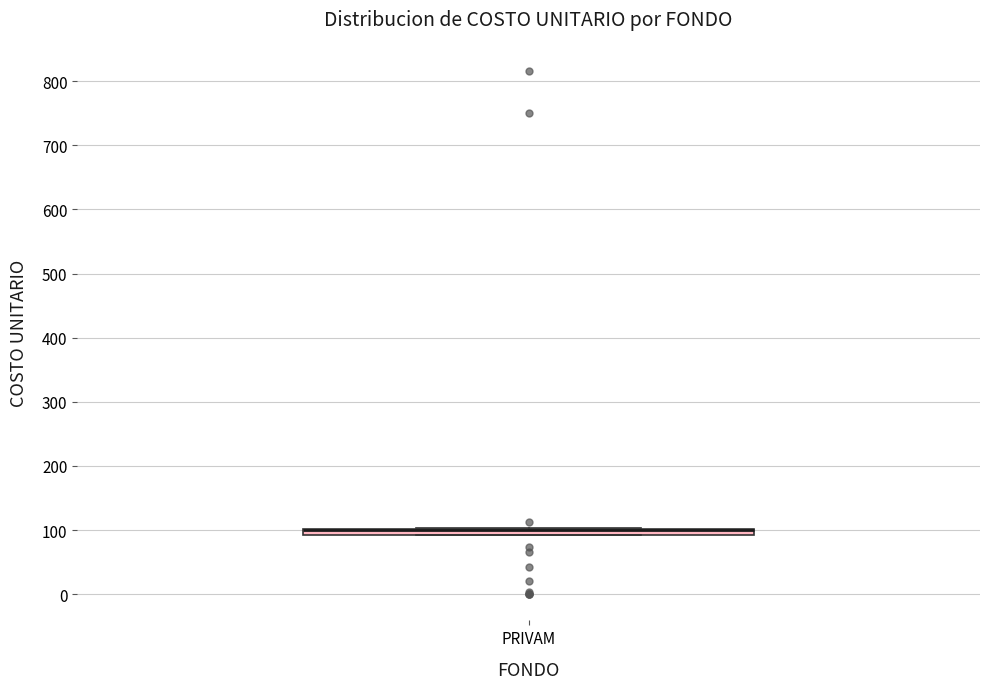

Where is the lower edge of the box for PRIVAM on the y-axis? The values are not printed on the chart, so give them approximately, as read against the axis.

90